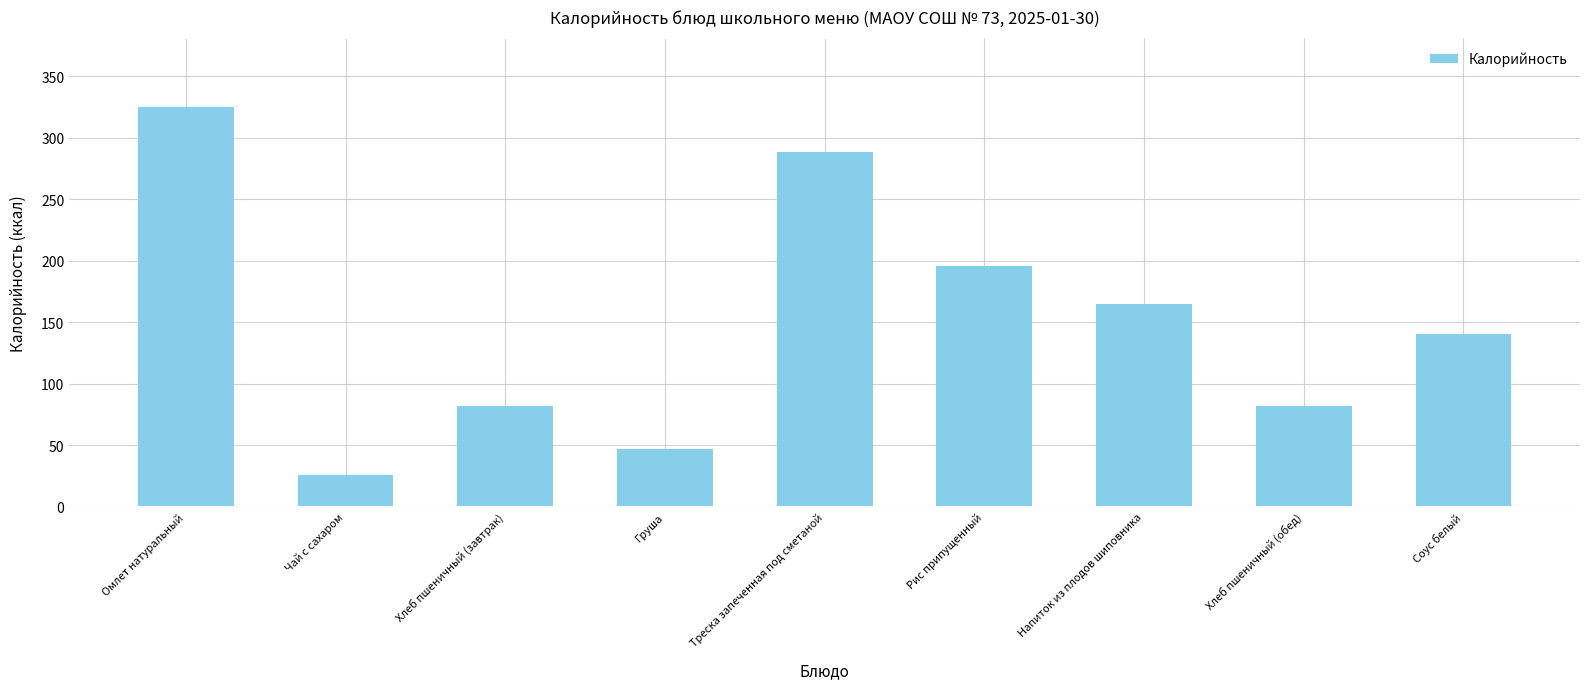

What is the difference between the maximum and minimum values?

299